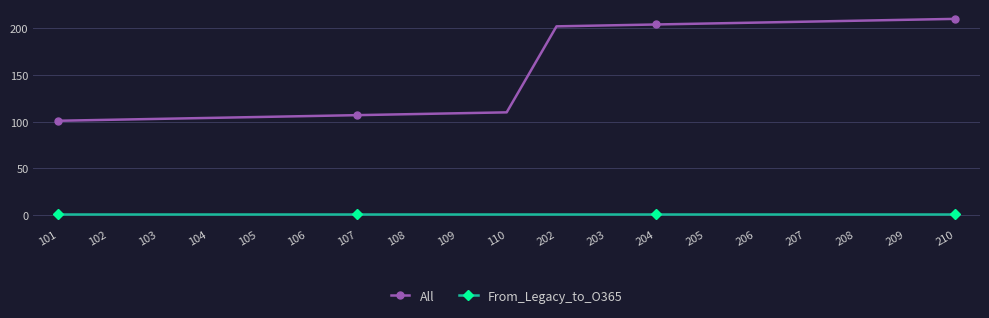

The value of All at 109 is 109. True or false?

True